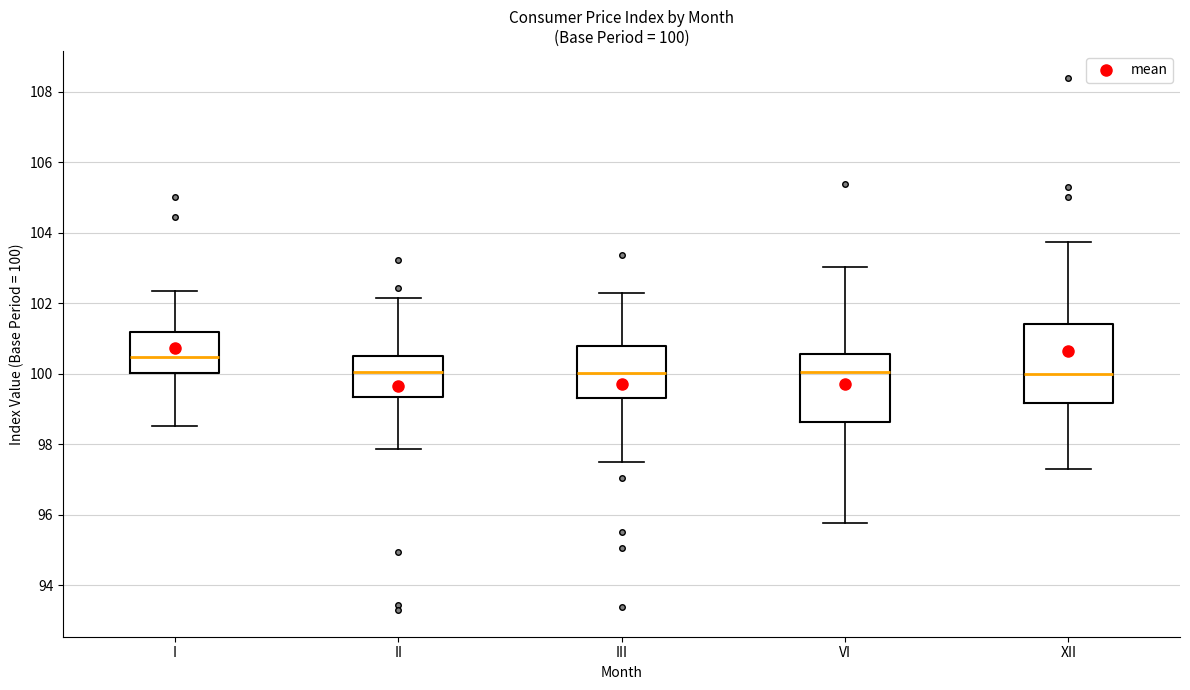

Which box is the tallest, from its lower edge to its upper edge?

XII